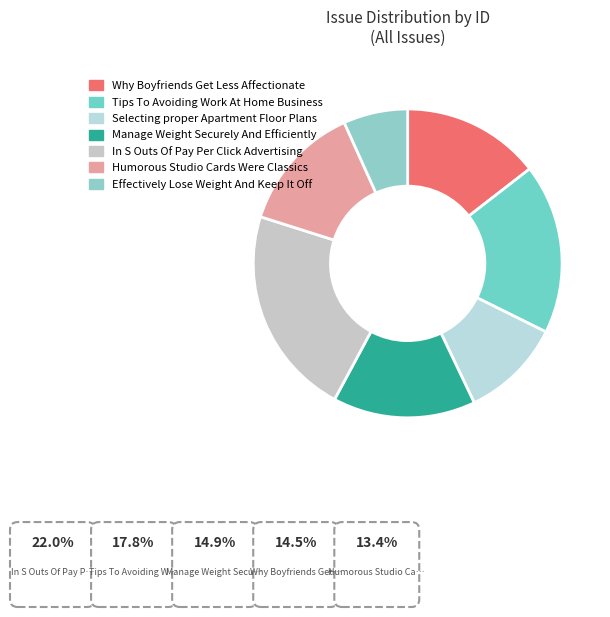

Which category has the smallest portion of the pie?

Effectively Lose Weight And Keep It Off